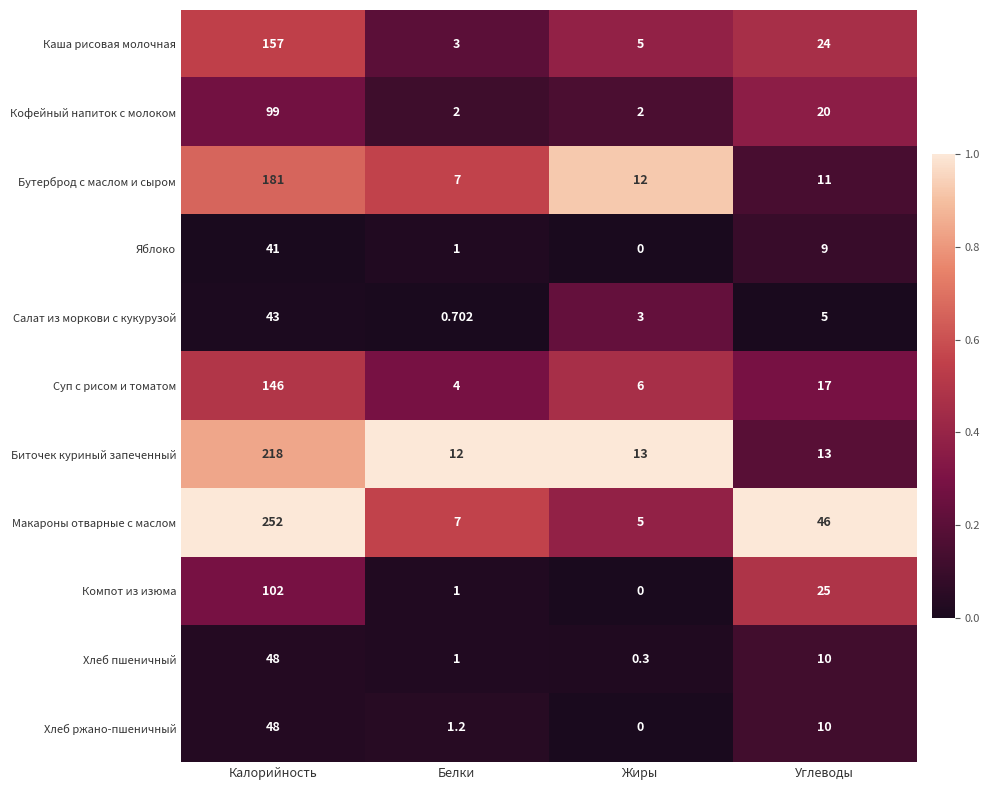

Rank the categories by Макароны отварные с маслом value from lowest to highest.

Жиры, Белки, Углеводы, Калорийность